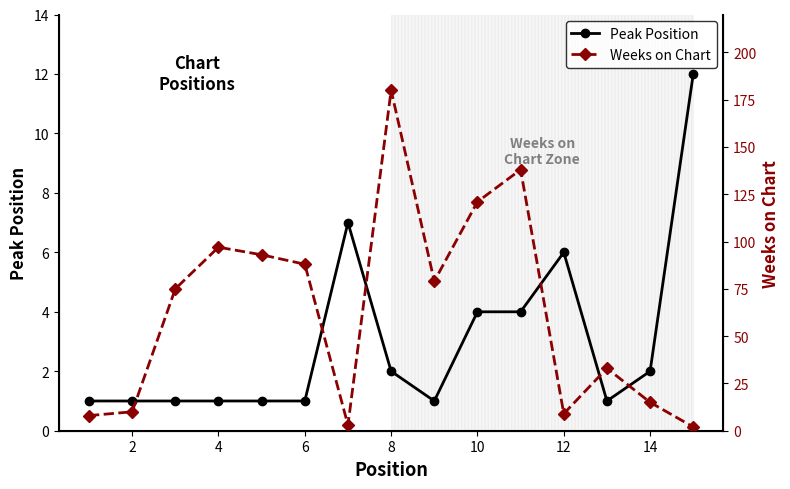

List the series in order of their peak value, highest first.

Weeks on Chart, Peak Position